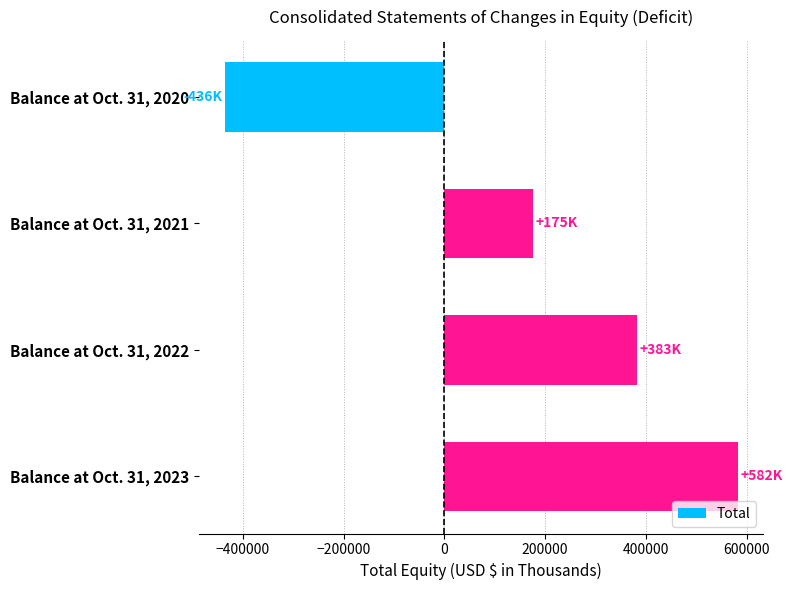

What is the value of the 1st bar from the top?

-436094